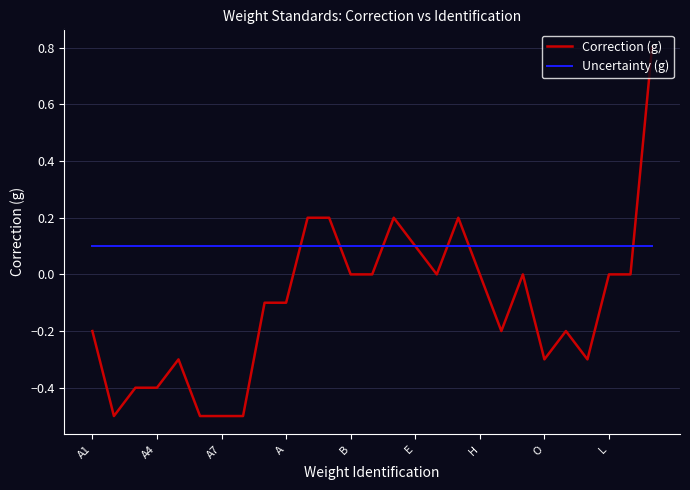

How many series are shown in this chart?

2